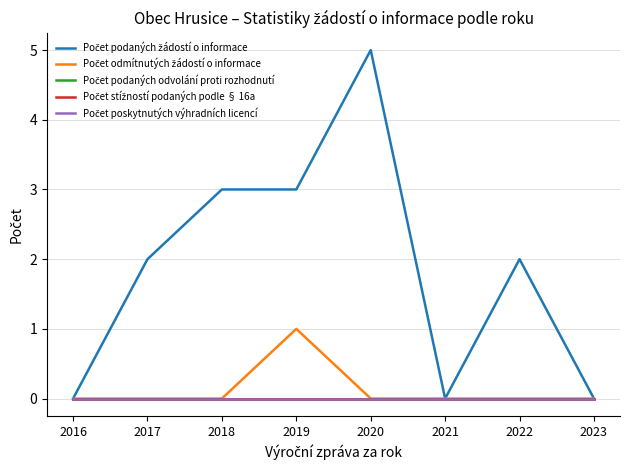

True or false: Počet poskytnutých výhradních licencí and Počet podaných žádostí o informace cross at least once.

False